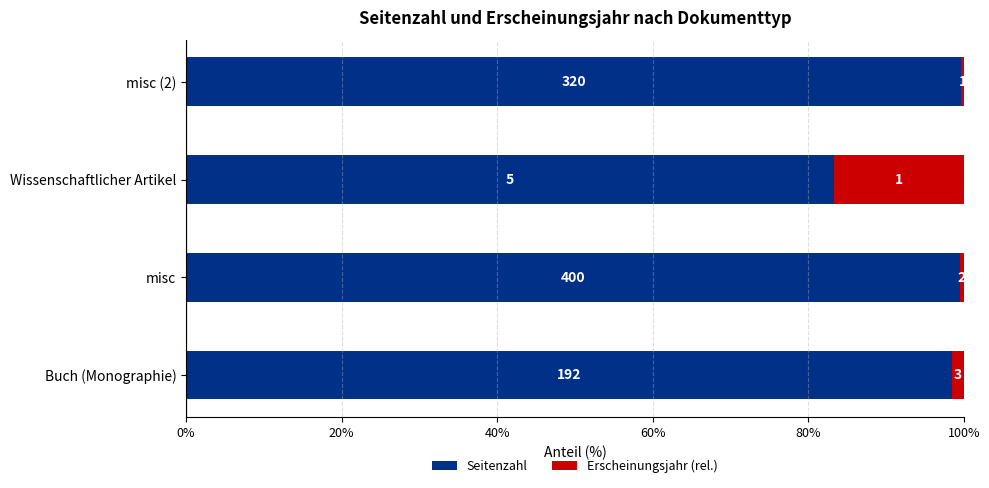

What are all the series names shown in the legend?

Seitenzahl, Erscheinungsjahr (rel.)